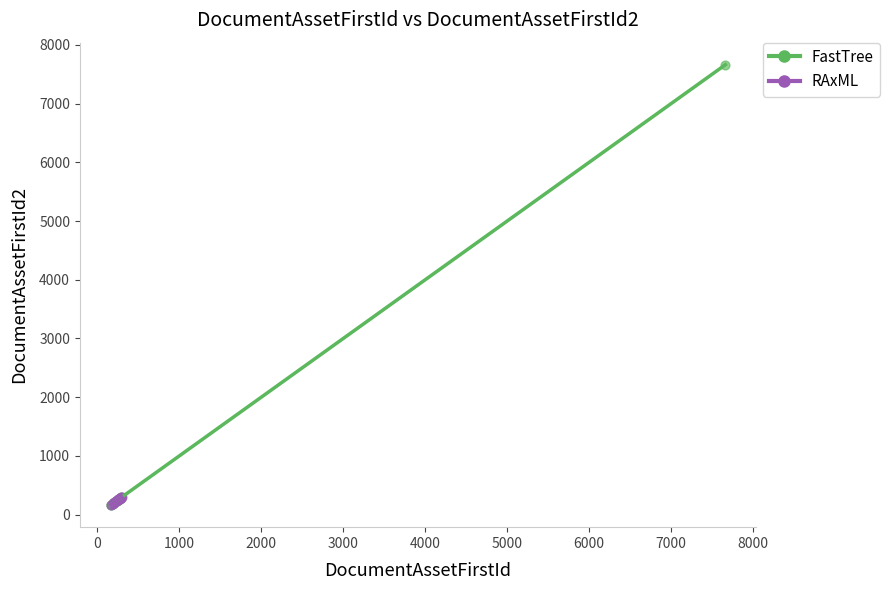

Which series contains the highest Y value?

FastTree